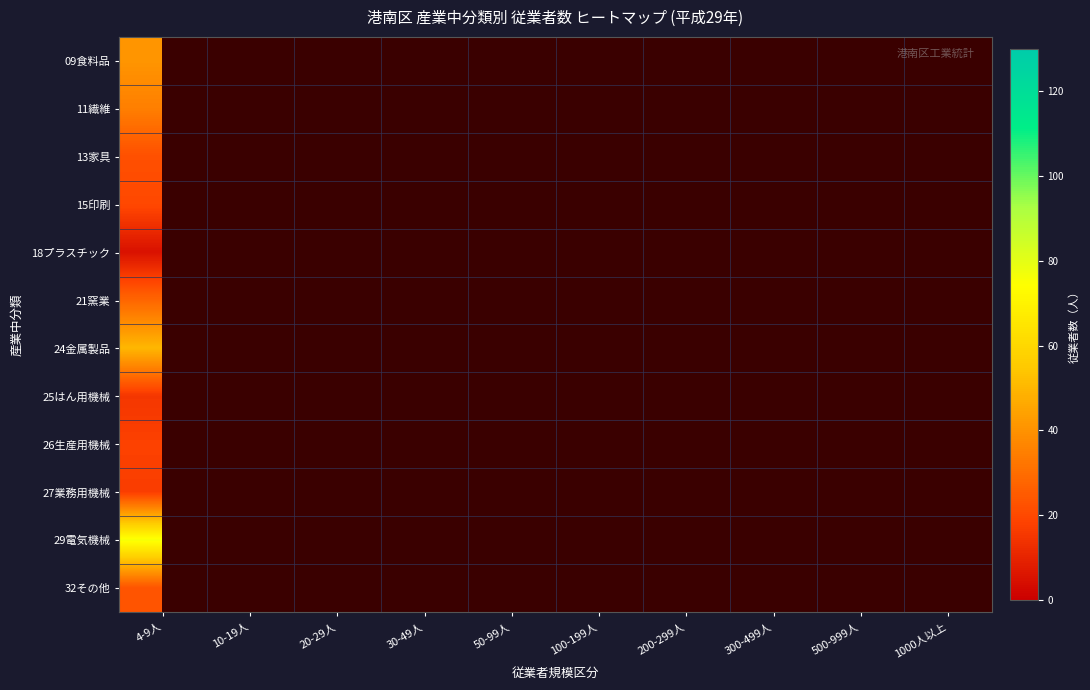

At how many categories does at least one series exceed 51?

3